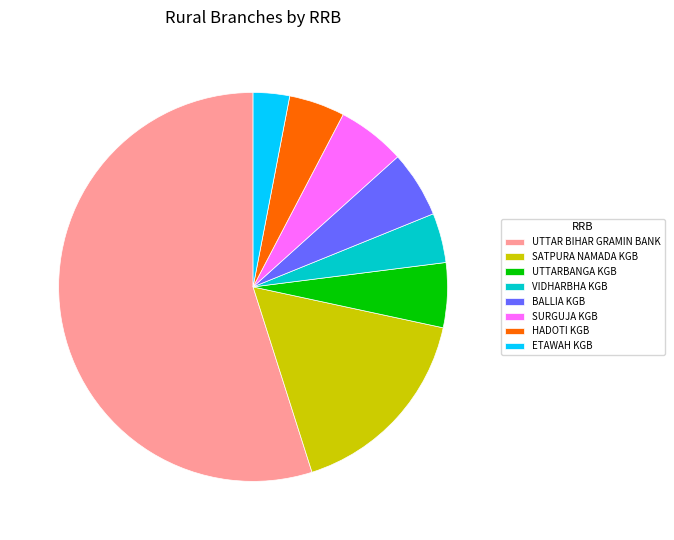

What is the majority slice?

UTTAR BIHAR GRAMIN BANK